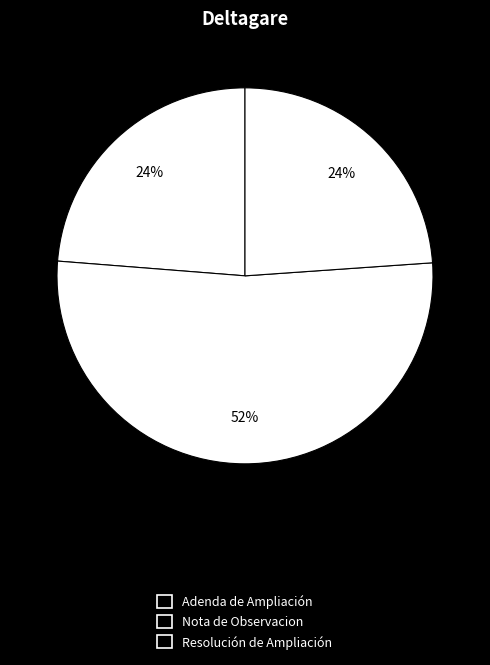

How many slices are in this pie chart?

3